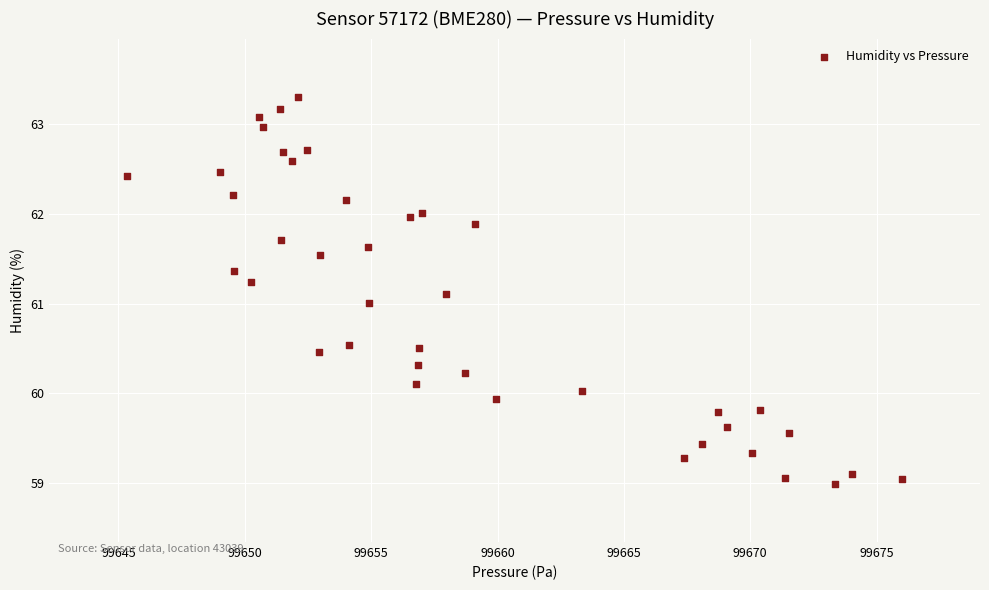

What is the range of Y values (max minus min)?

4.3